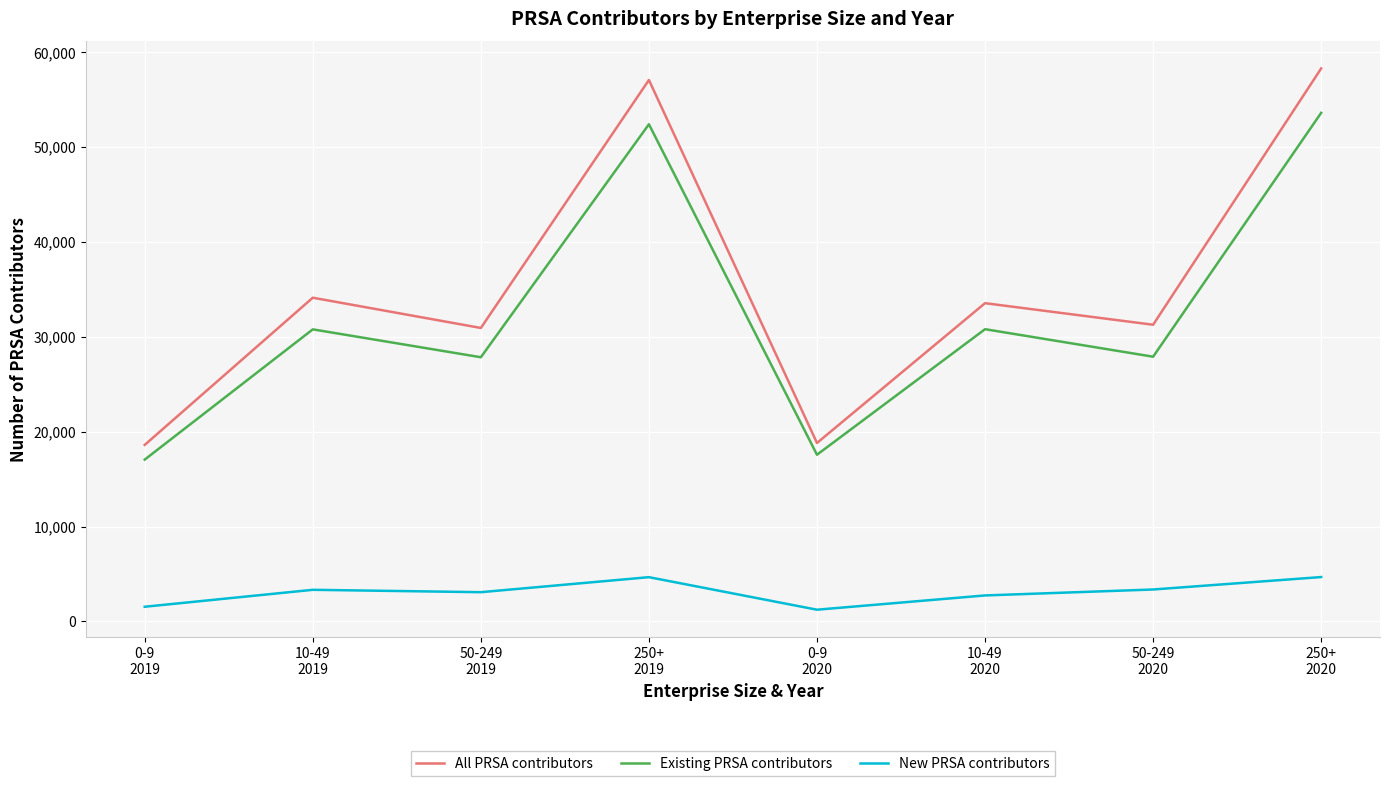

How many lines are shown in the chart?

3